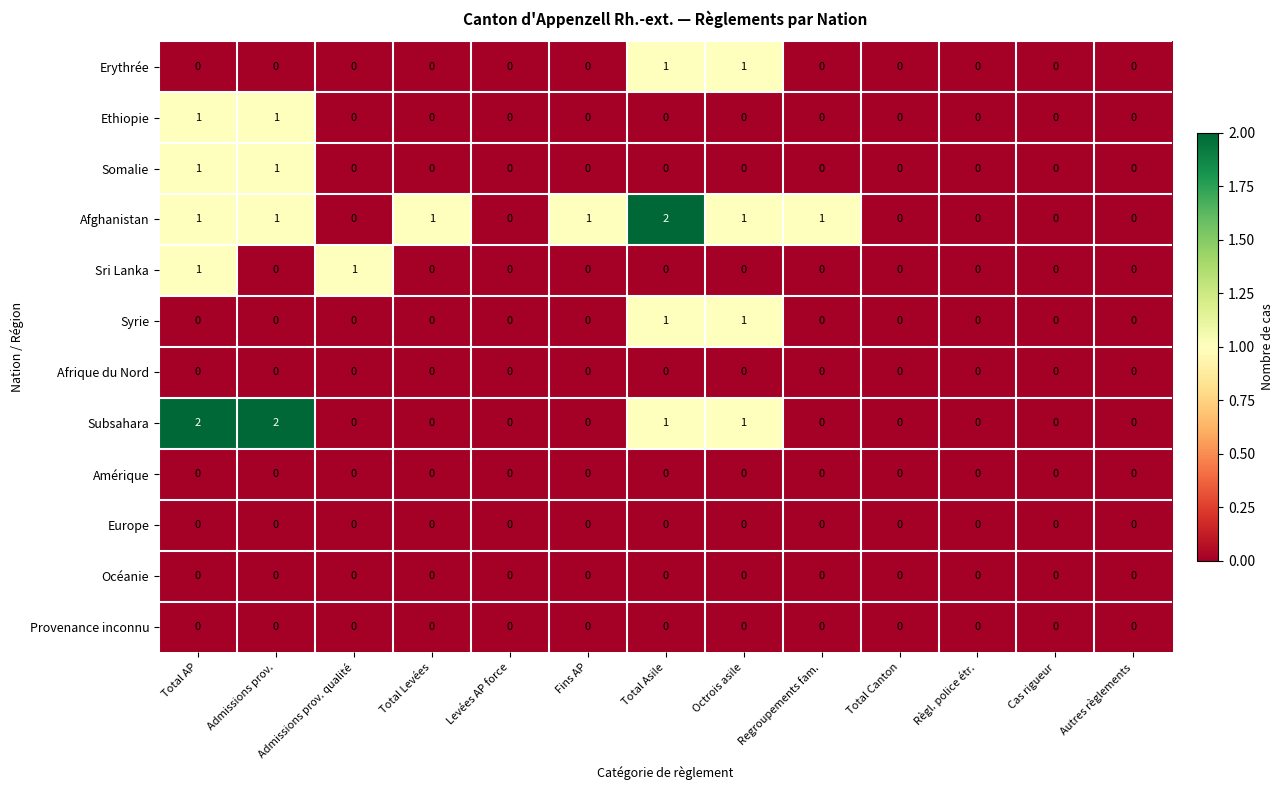

The Subsahara series shows 0 at Total Asile. True or false?

False